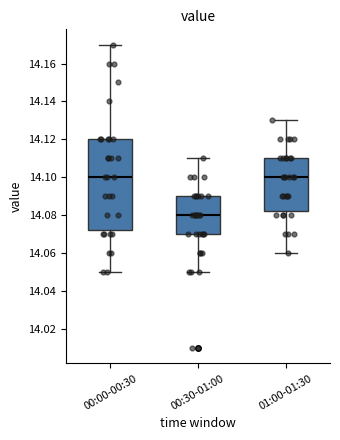

Reading left to right, transcribe this box plot: for each box, give where its median line is, the range the box spans, and where its two whiskers end, as read against the y-axis. The values are not printed on the chart, so give them approximately, as read against the axis.

00:00-00:30: median 14.100, box 14.072 to 14.120, whiskers 14.050 to 14.170
00:30-01:00: median 14.080, box 14.070 to 14.090, whiskers 14.050 to 14.110
01:00-01:30: median 14.100, box 14.082 to 14.110, whiskers 14.060 to 14.130